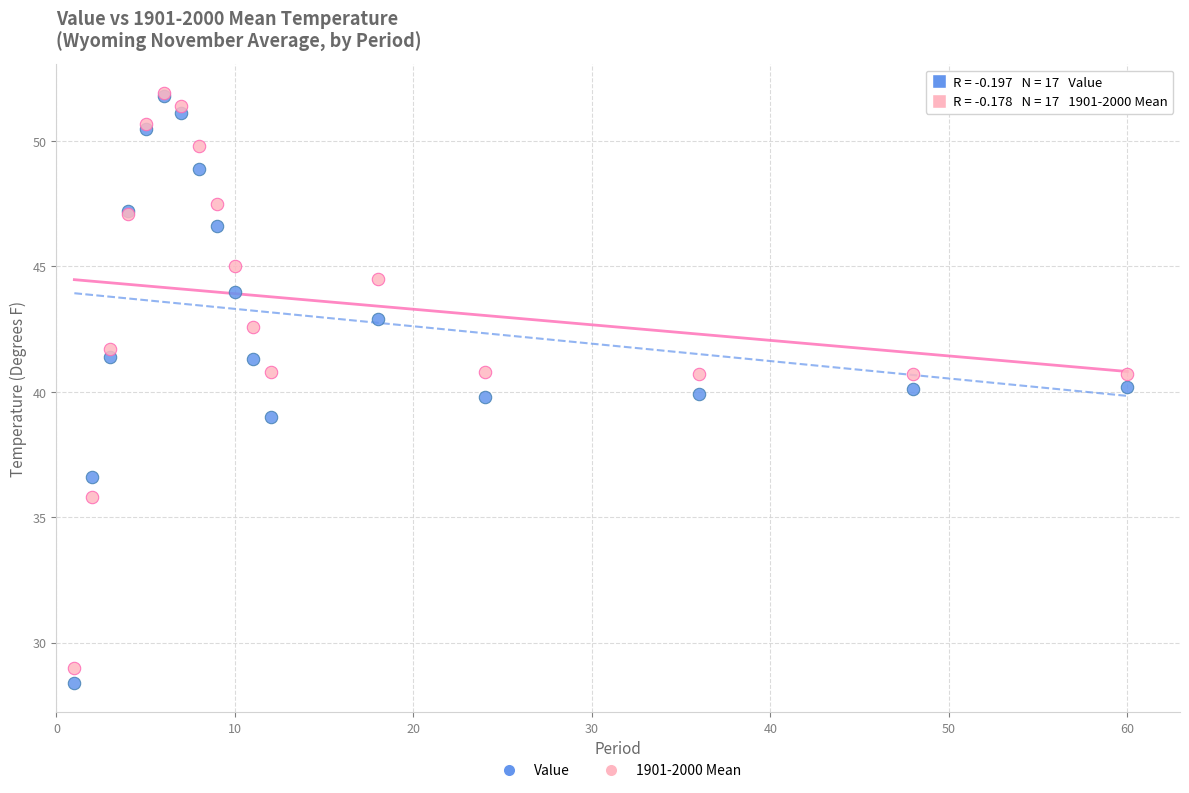

Which series has the largest Y range (max minus min)?

Value